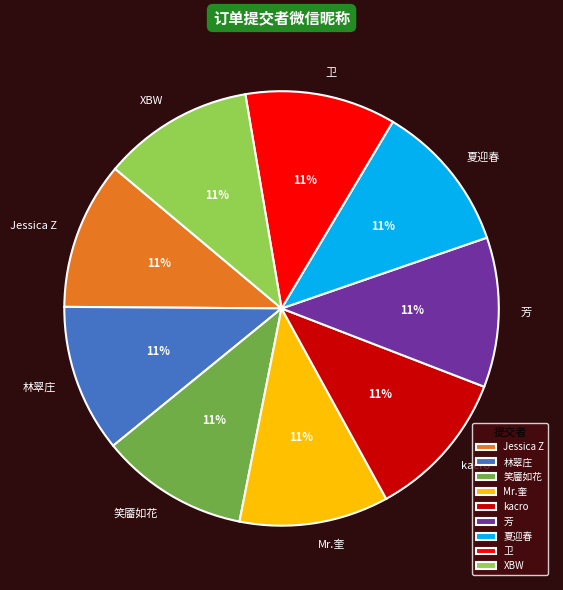

What is the ratio of the value at Jessica Z to the value at 卫?

1.0